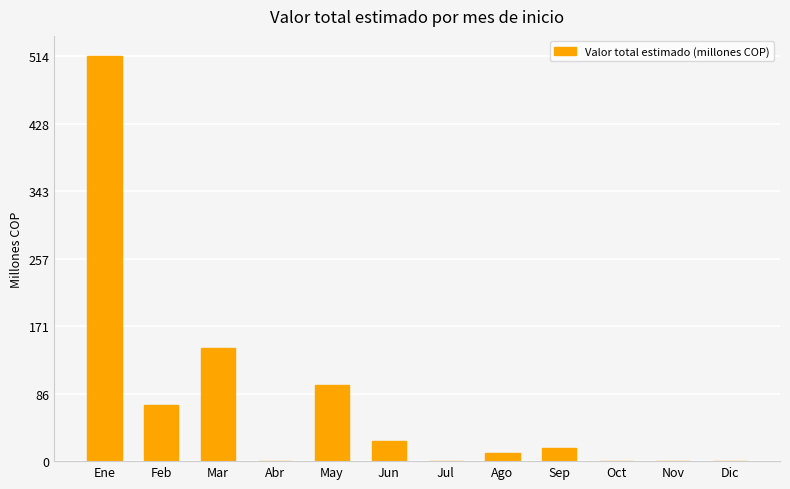

The chart shows a value of 103.3 at Feb. True or false?

False